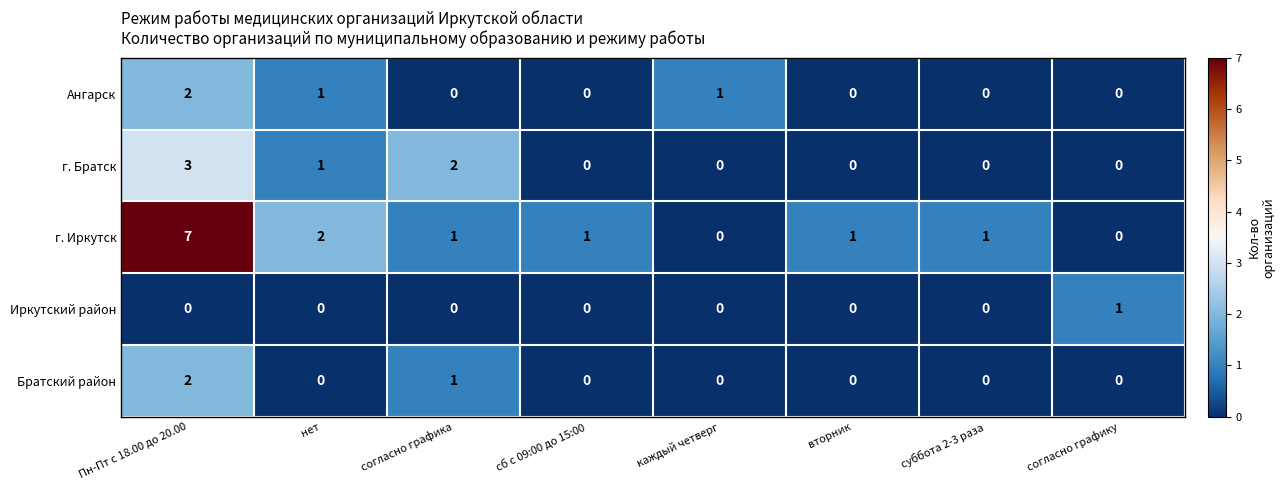

True or false: Иркутский район has a value of 0 at Пн-Пт с 18.00 до 20.00.

True